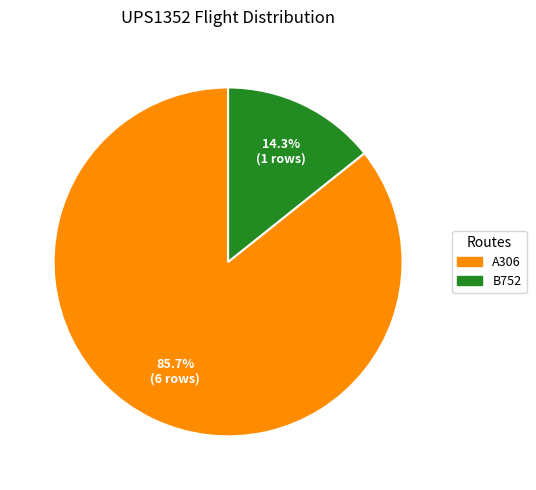

What is the majority slice?

A306